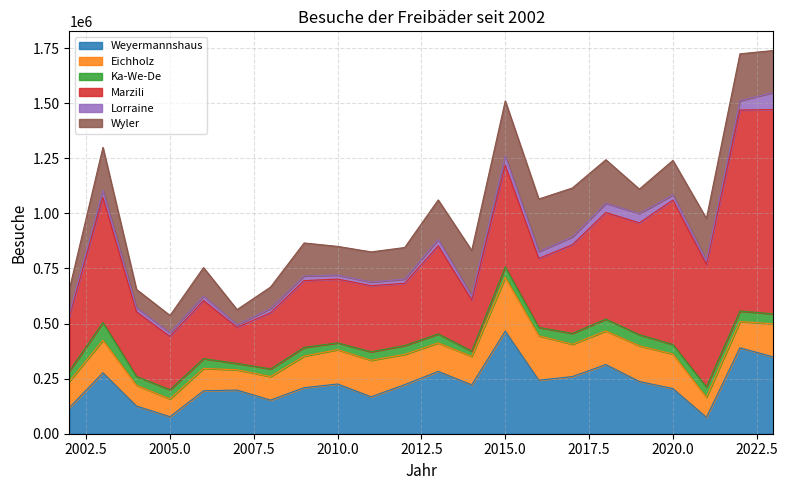

True or false: Ka-We-De and Lorraine intersect in this chart.

True